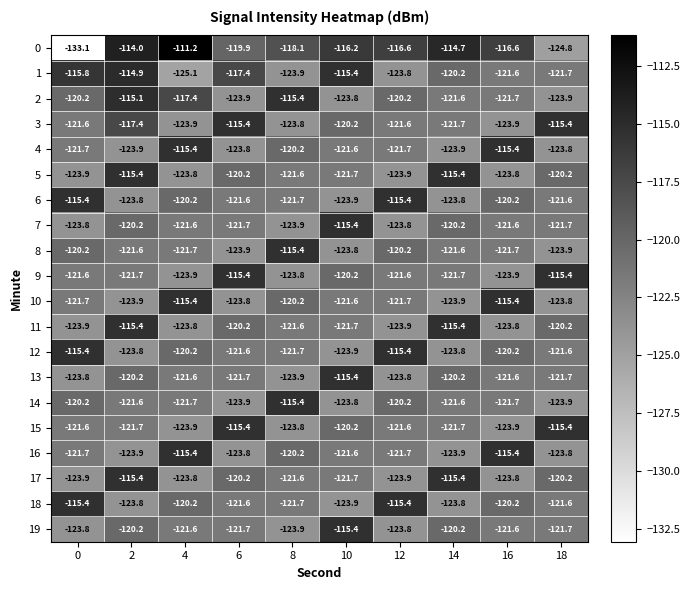

At which label is 4 closest to -119?

8